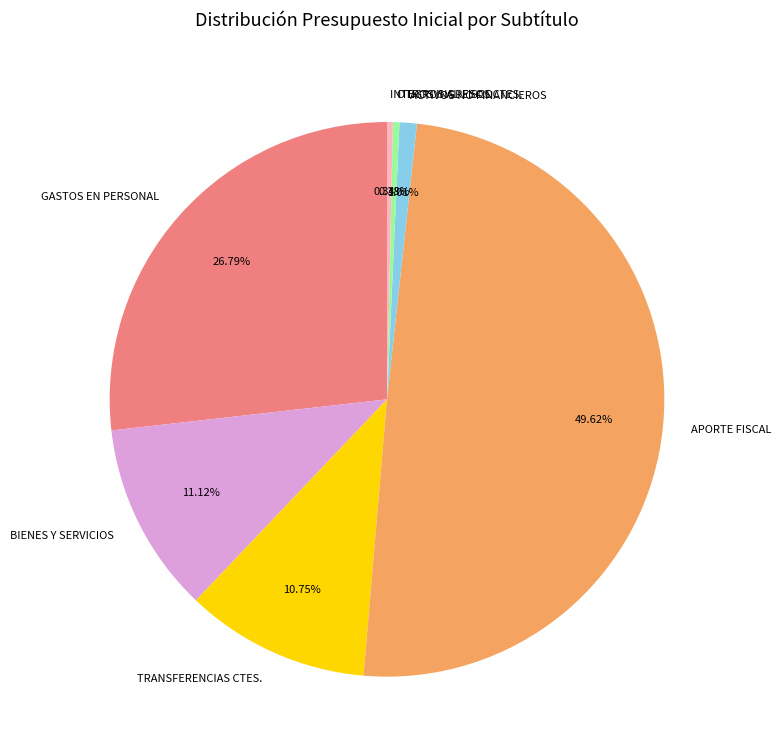

Combined, do APORTE FISCAL and ACTIVOS NO FINANCIEROS account for over 50%?

Yes